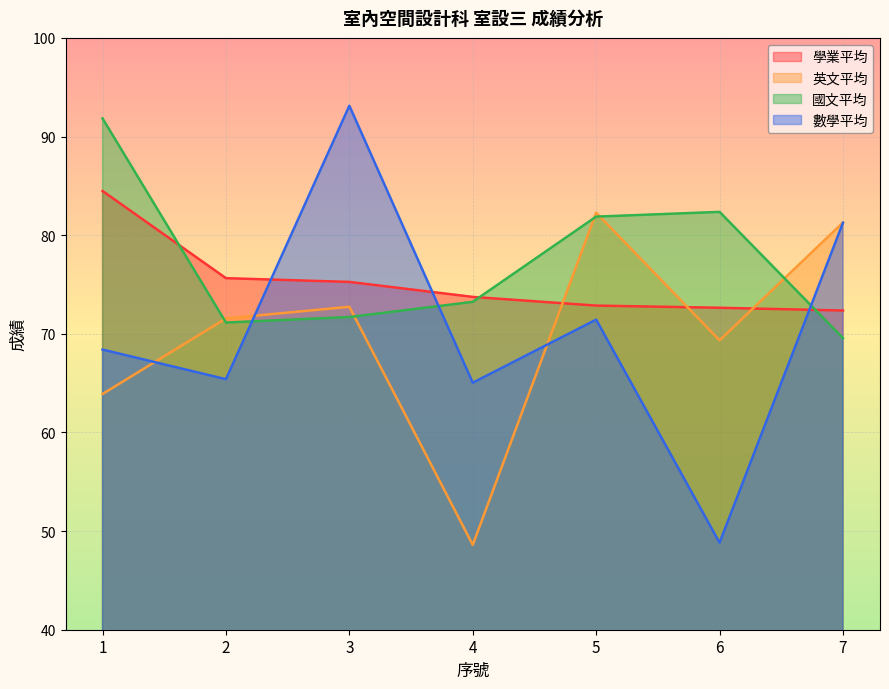

Reading left to right, list all the values displayed in this chart.

學業平均: 1=84.5	2=75.6	3=75.3	4=73.7	5=72.9	6=72.6	7=72.4
英文平均: 1=63.9	2=71.6	3=72.7	4=48.6	5=82.3	6=69.3	7=81.3
國文平均: 1=91.8	2=71.1	3=71.7	4=73.2	5=81.9	6=82.4	7=69.6
數學平均: 1=68.4	2=65.4	3=93.1	4=65.0	5=71.4	6=48.8	7=81.3